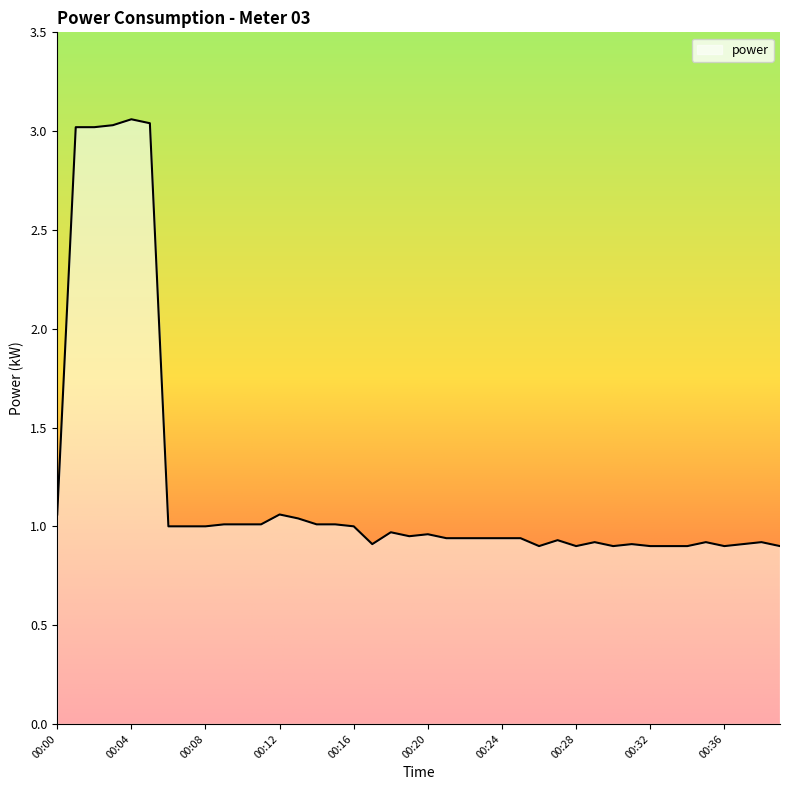

What is the difference between the maximum and minimum values?

2.2